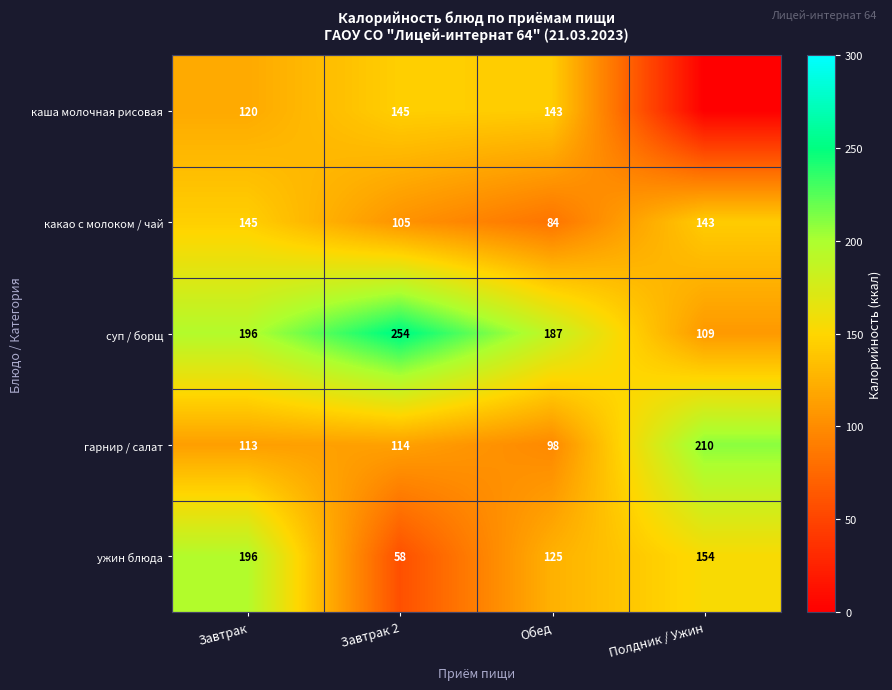

Count the number of data series in this chart.

5